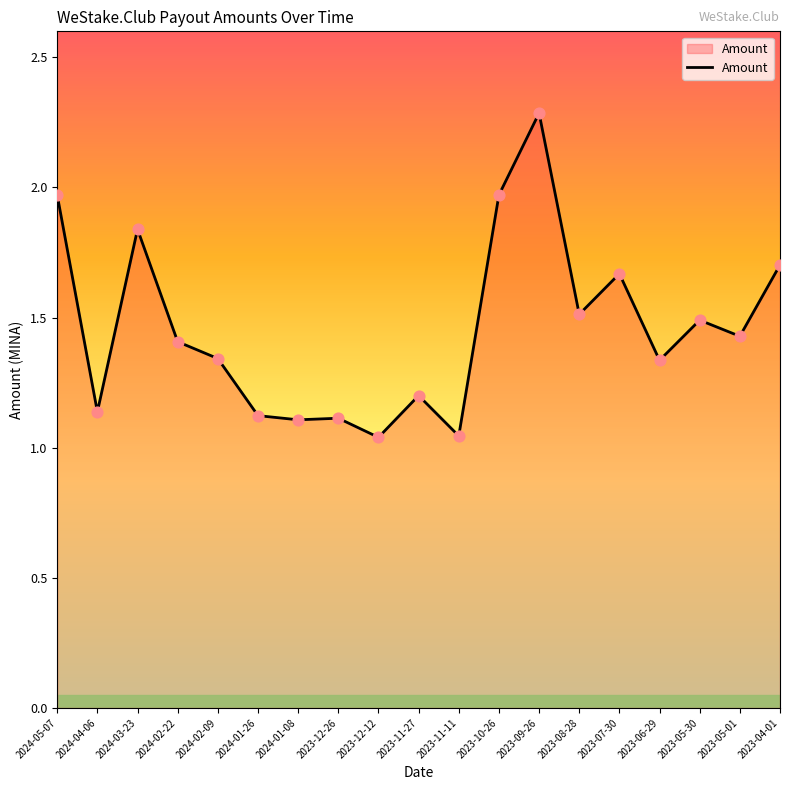

What is the ratio of the value at 2023-11-27 to the value at 2023-04-01?

0.7